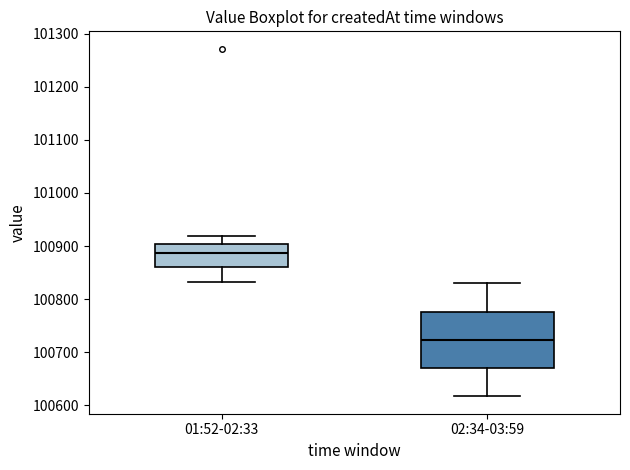

Where does the median line of the box for 01:52-02:33 sit on the y-axis? The values are not printed on the chart, so give them approximately, as read against the axis.

100890